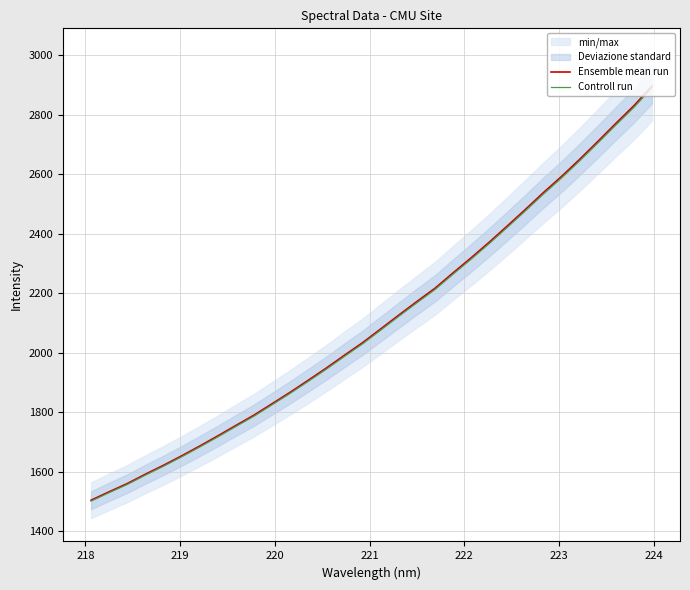

What is the highest value of the Ensemble mean run series?

2896.0